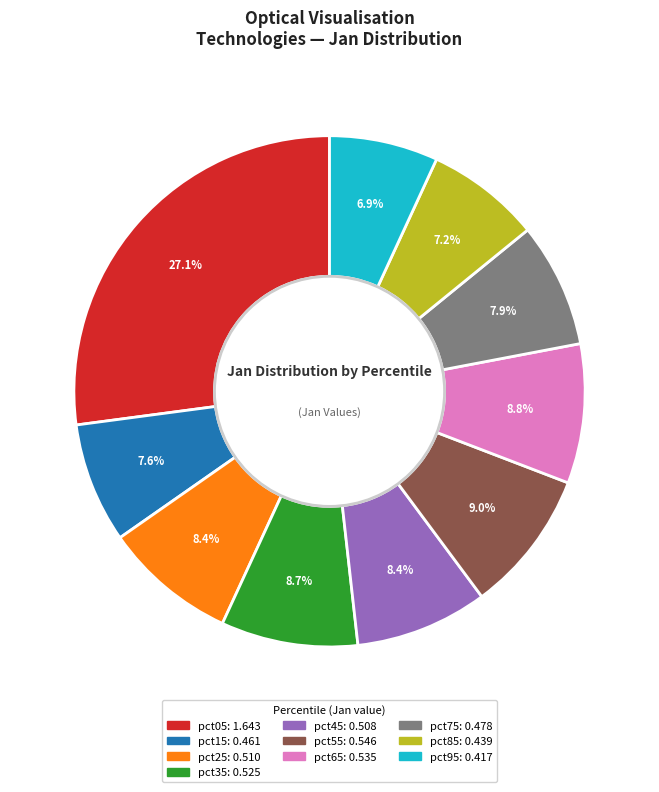

To the nearest percent, what is the difference between the pct15 and pct25 slice percentages?

1%